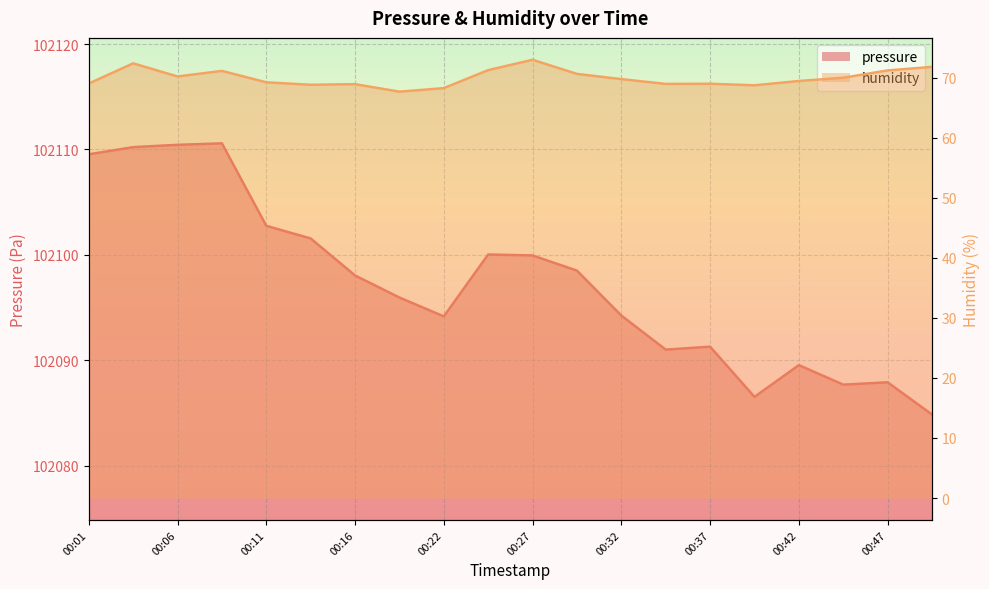

The humidity series shows 41.4 at 00:24. True or false?

False